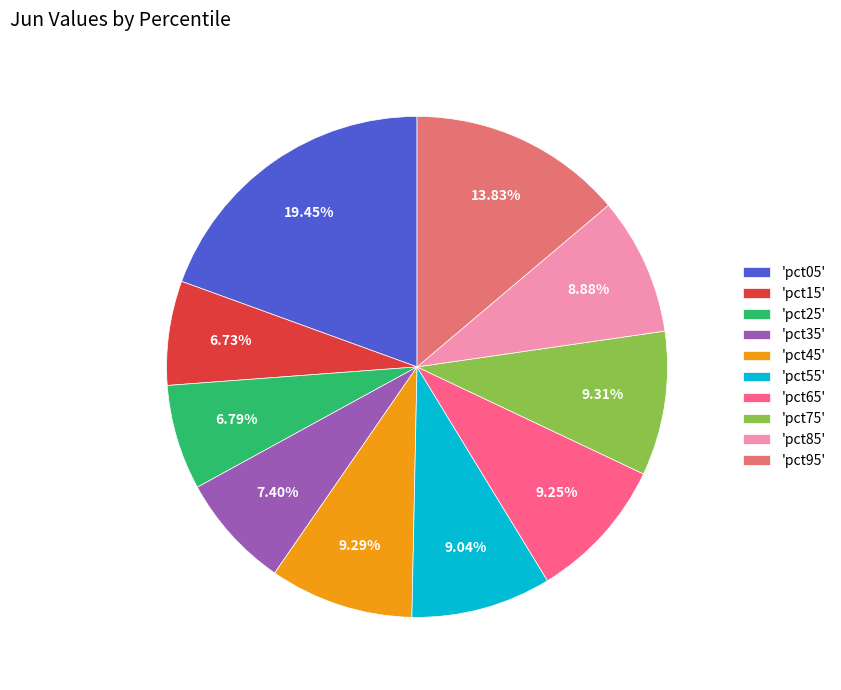

Combined, do 'pct15' and 'pct85' account for over 50%?

No